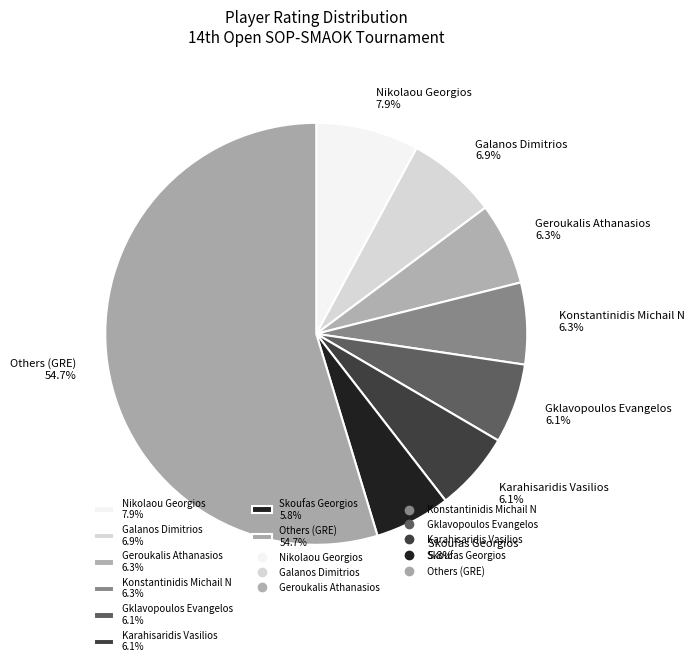

How many segments does this pie chart have?

8